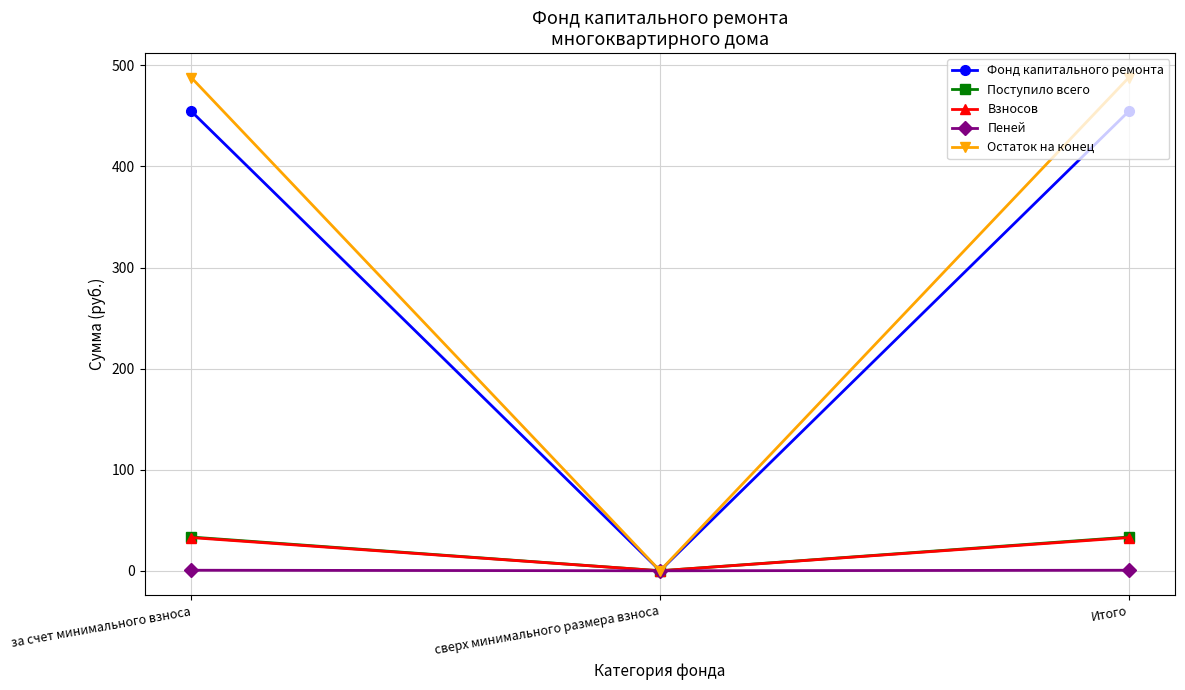

Is this an area chart (filled region under the line)?

No